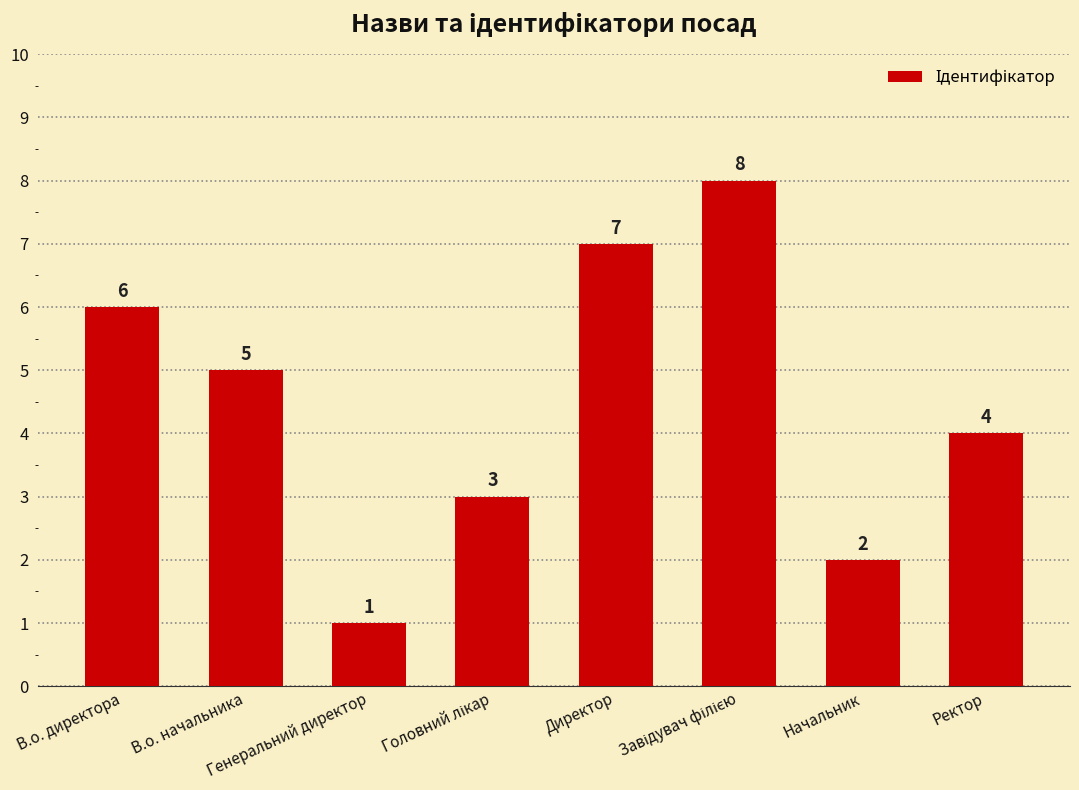

Does the chart contain any negative values?

No